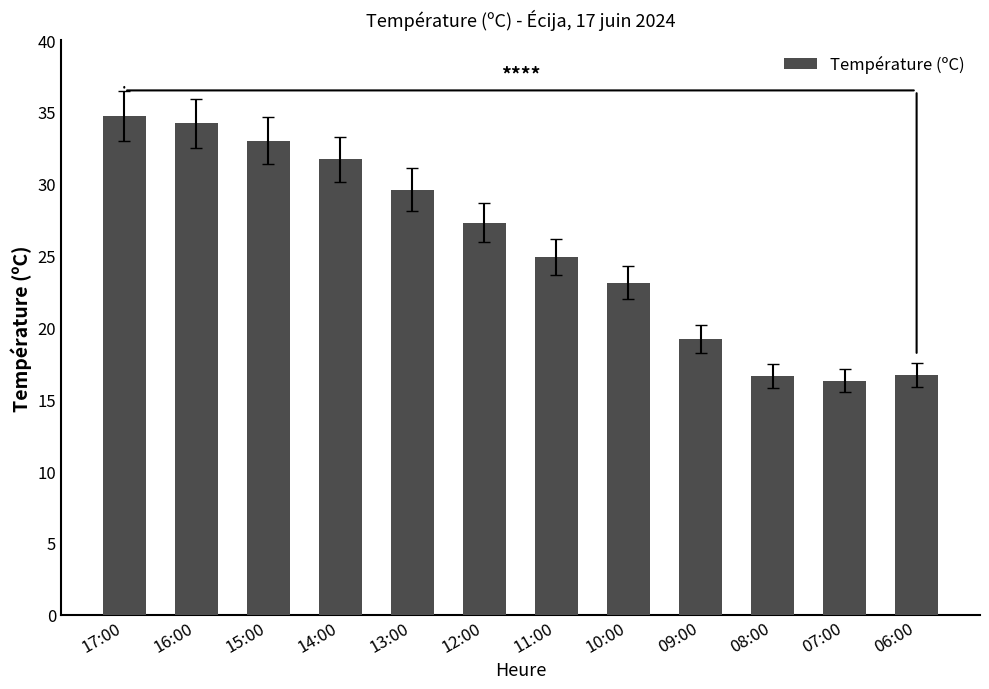

True or false: the data shows 16.3 at 07:00.

True